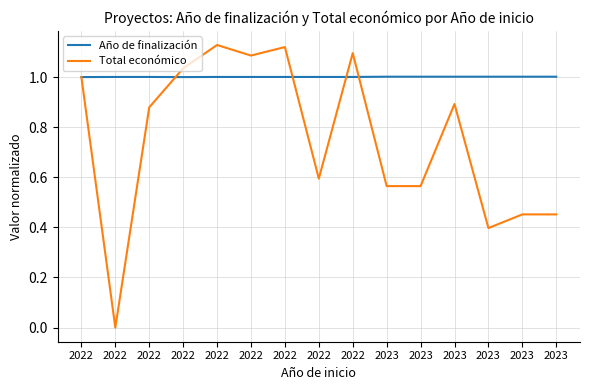

Is it true that Año de finalización equals 1.0 at 2022?

True